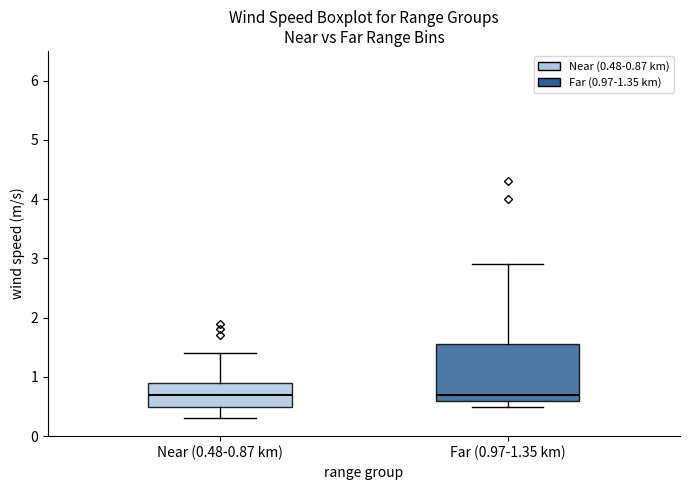

Where is the lower edge of the box for Far (0.97-1.35 km) on the y-axis? The values are not printed on the chart, so give them approximately, as read against the axis.

0.6